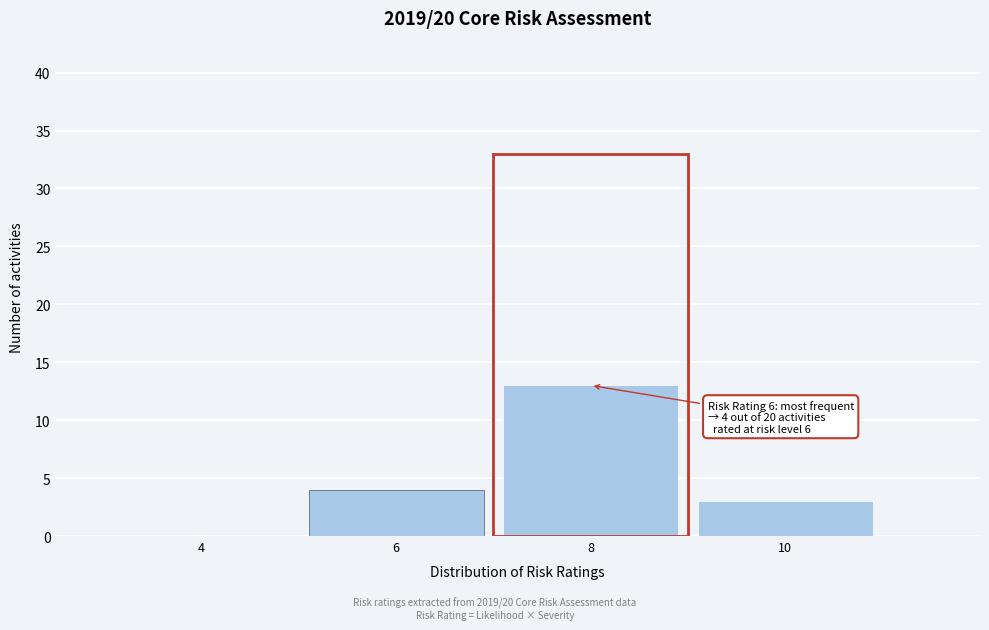

Reading left to right, extract all data points from this chart.

4=0	6=4	8=13	10=3